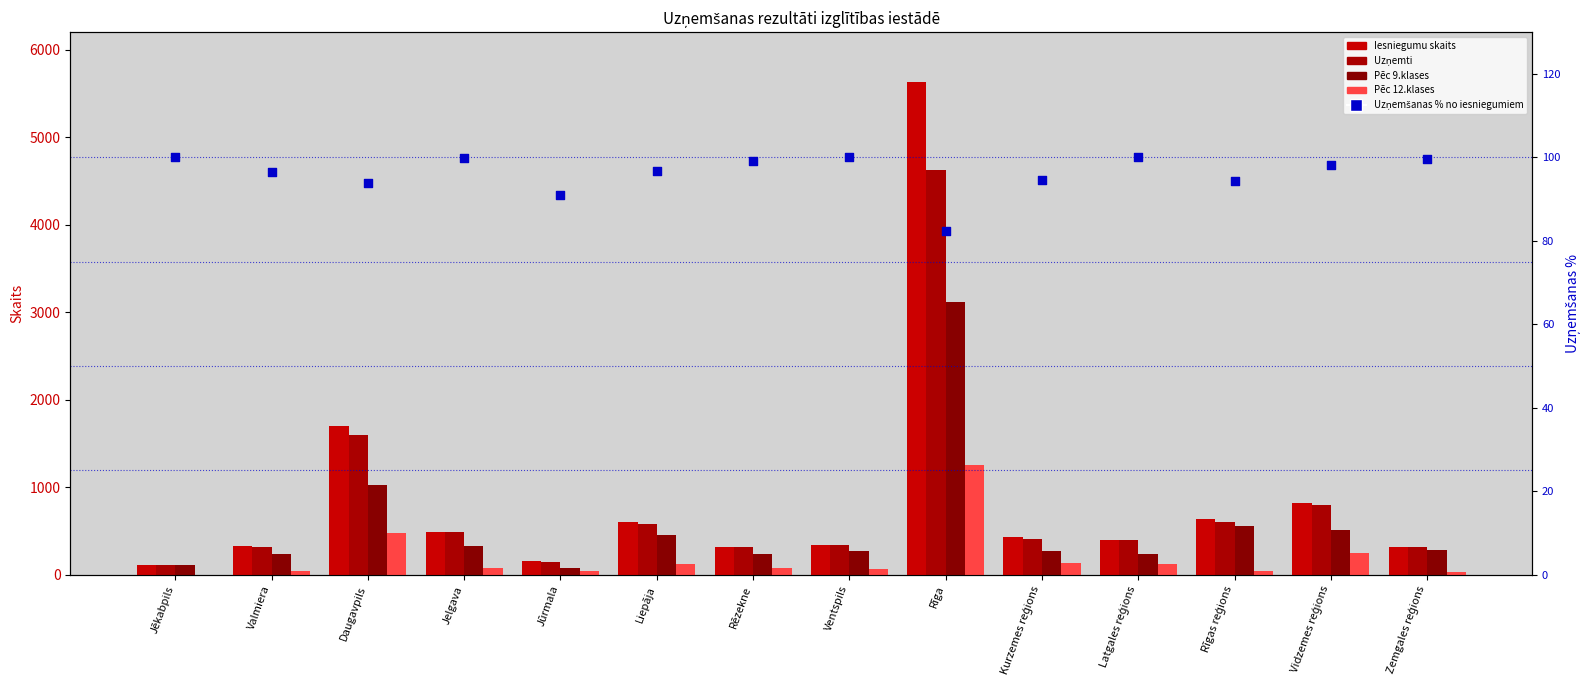

What are all the series names shown in the legend?

Iesniegumu skaits, Uzņemti, Pēc 9.klases, Pēc 12.klases, Uzņemšanas % (iesniegumiem)